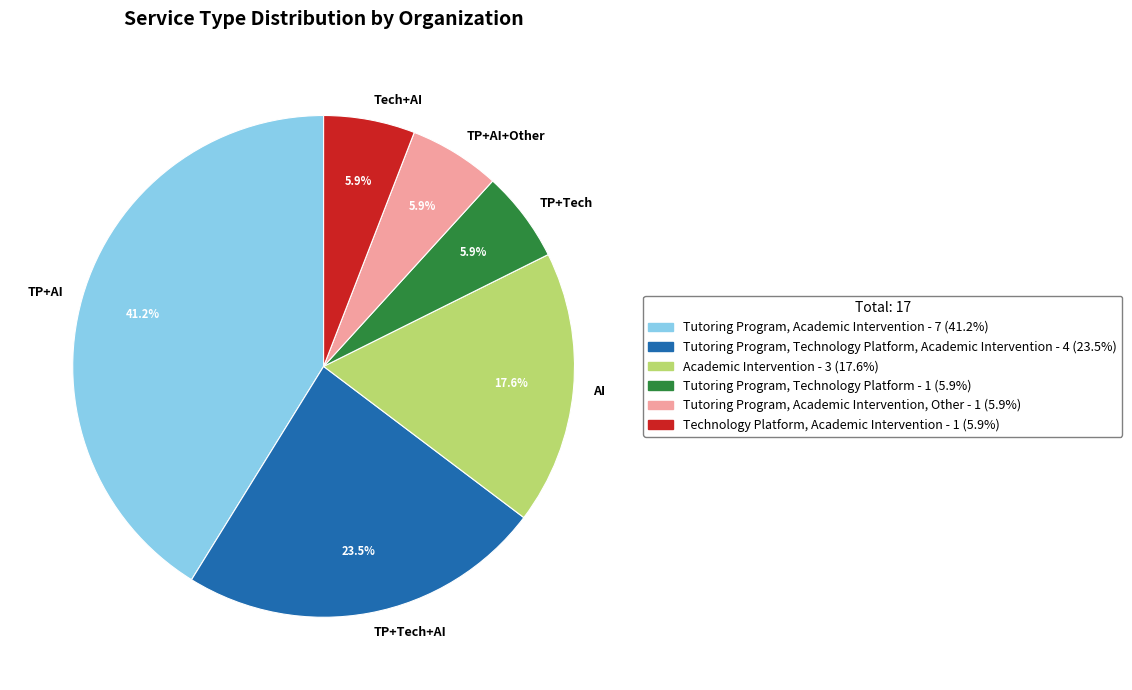

Does any single category account for the majority?

No